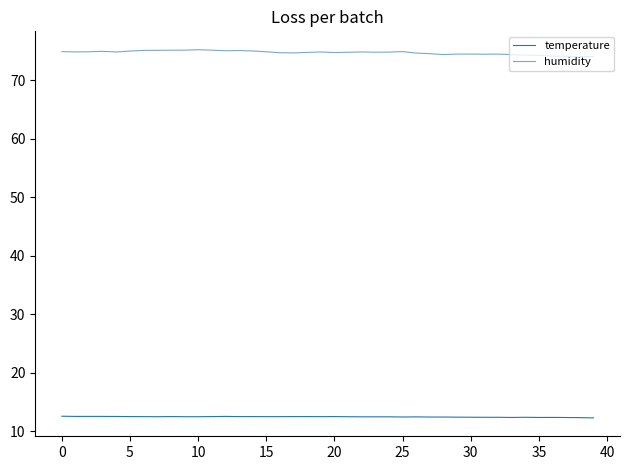

List the series in order of their overall mean, highest first.

humidity, temperature